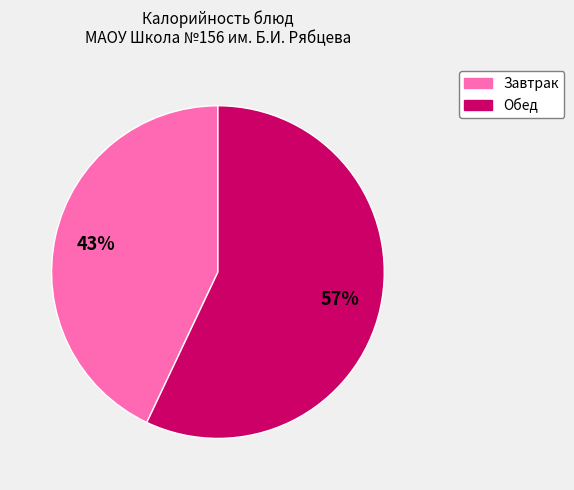

To the nearest percent, what is the average slice percentage?

50%